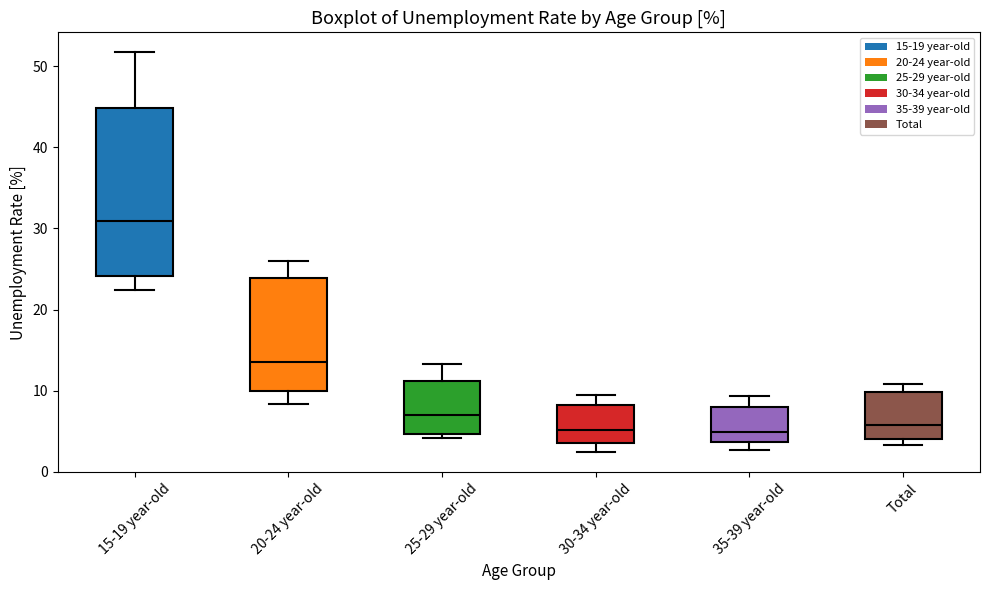

Which box has the highest median line?

15-19 year-old